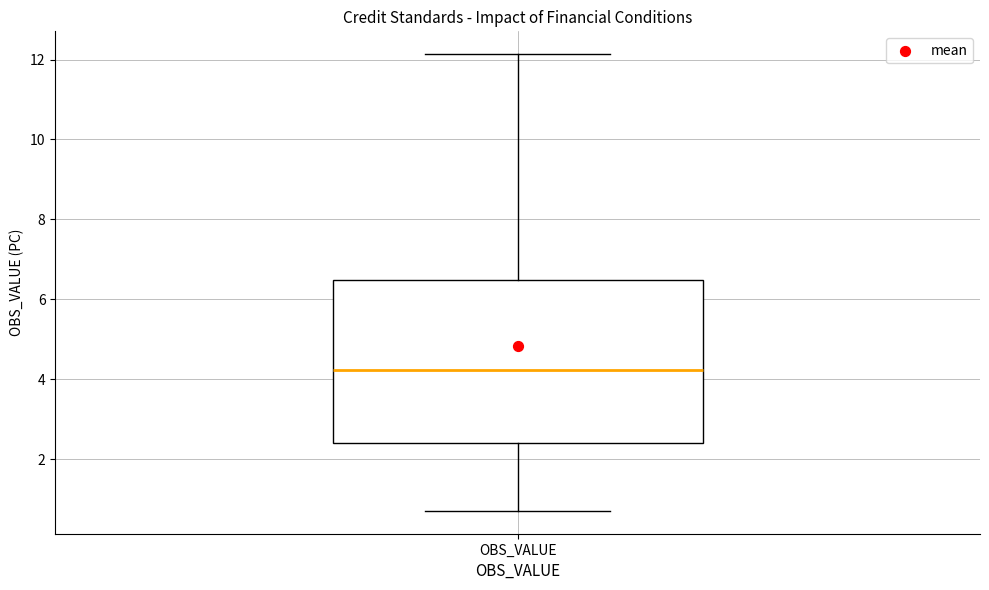

Read this box plot against the y-axis: the position of the median line, the range covered by the box, and the ends of both whiskers. The values are not printed on the chart, so give them approximately, as read against the axis.

median 4.2, box 2.4 to 6.4, whiskers 0.8 to 12.2